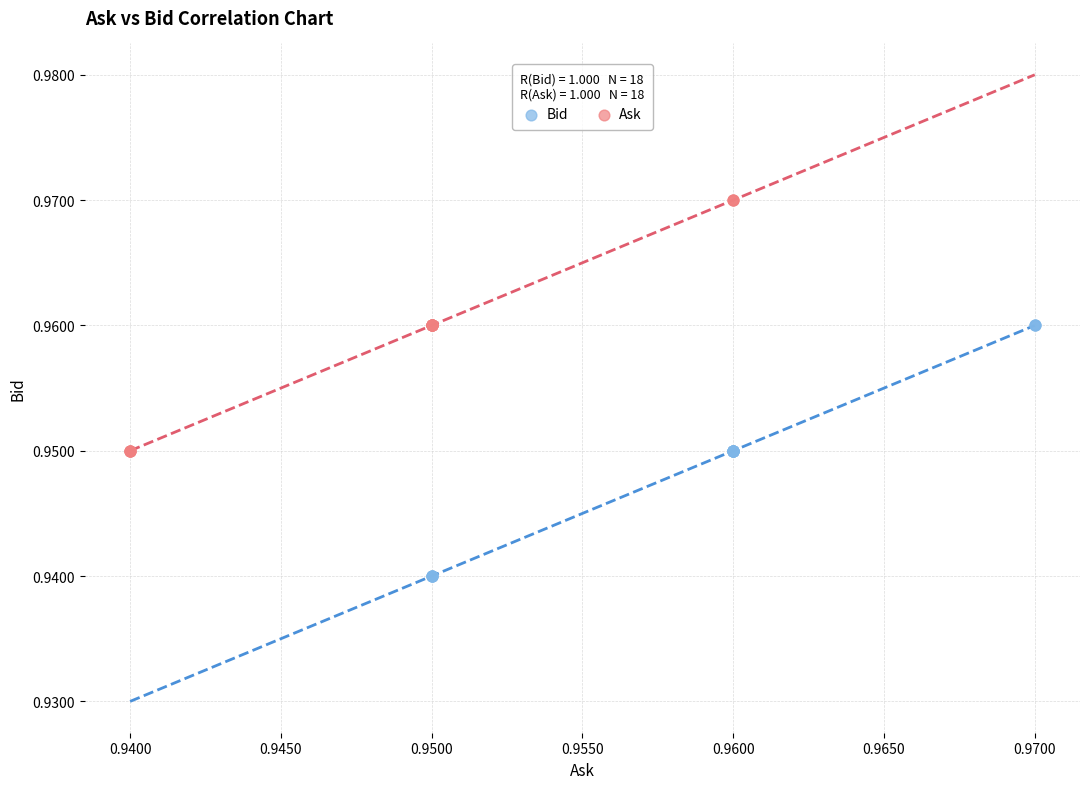

Which series contains the lowest Y value?

Bid